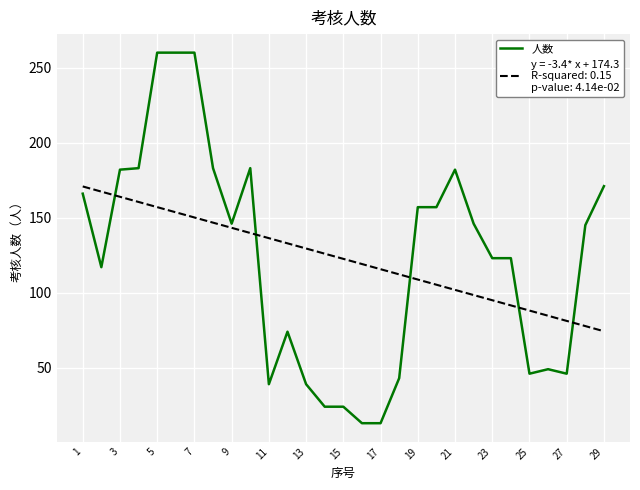

What is the greatest value displayed?

260.0